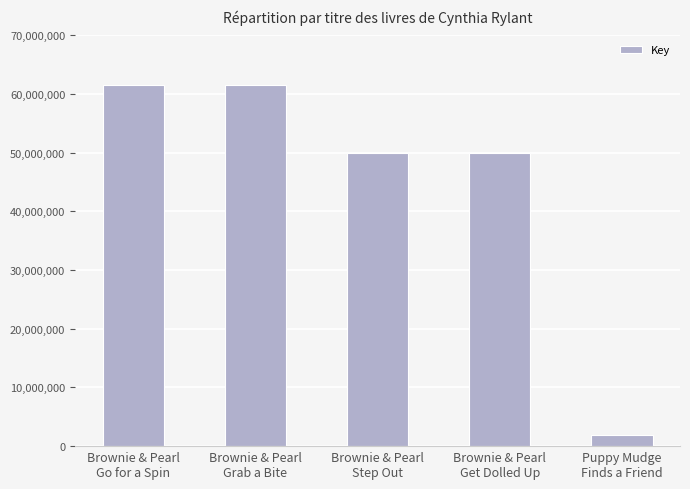

What is the label of the 2nd bar from the right?

Brownie & Pearl
Get Dolled Up